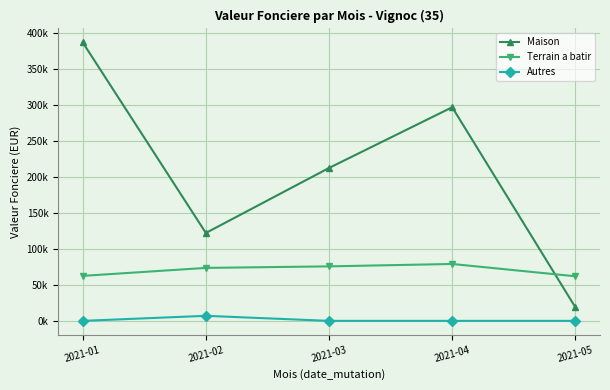

What is the difference between the highest and lowest values at 2021-01?

386500